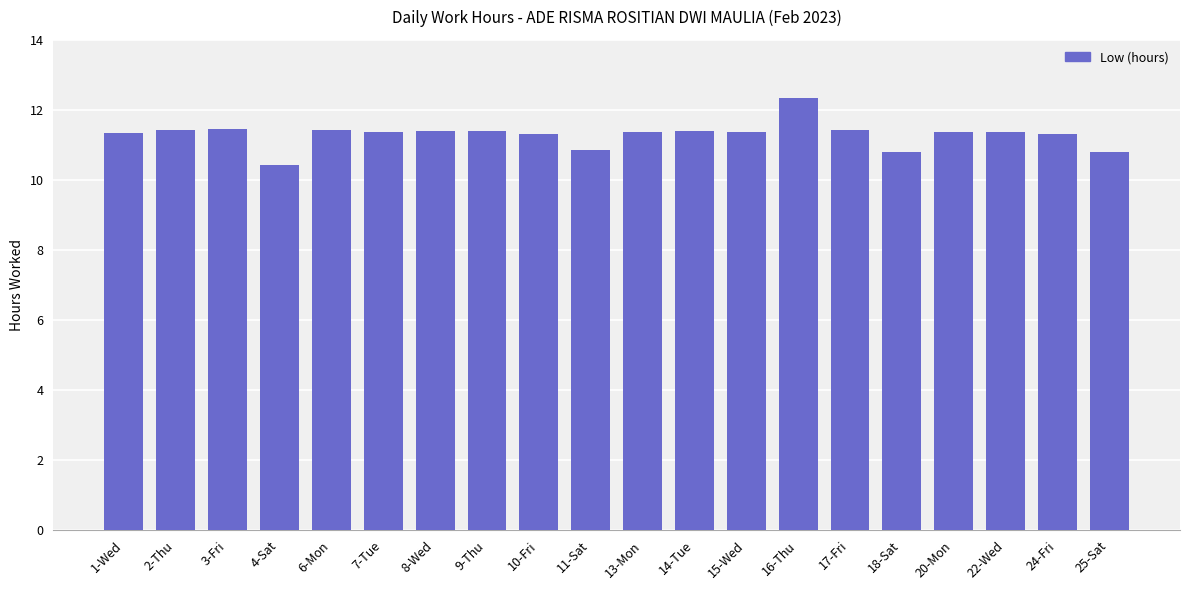

What position from the left is 14-Tue?

12